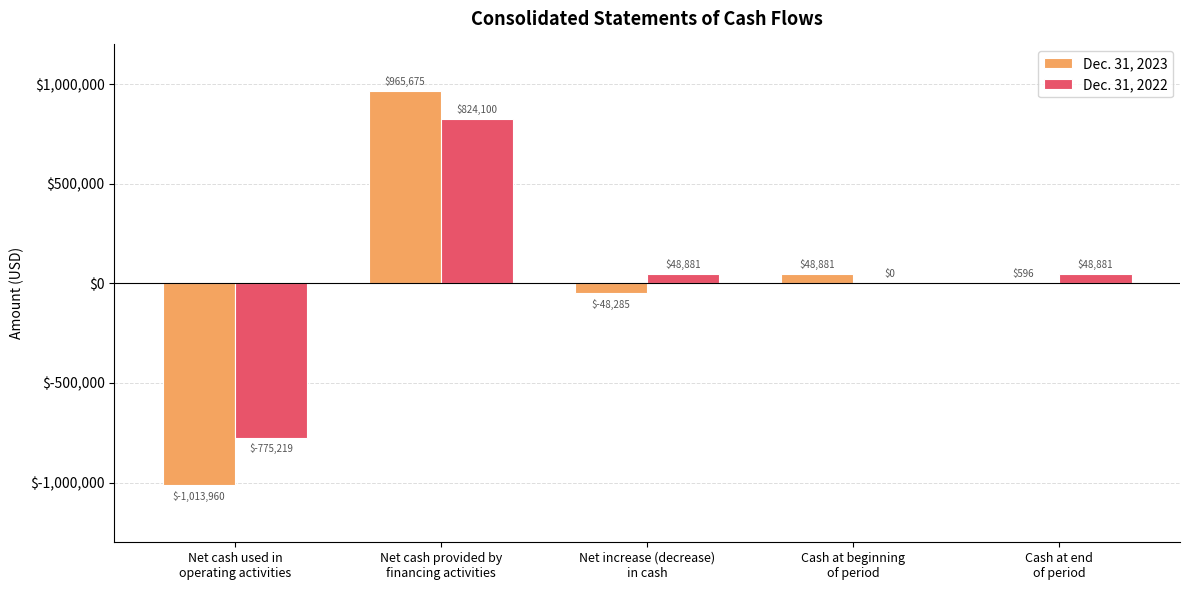

What is the sum of all Dec. 31, 2023 values?

-47093